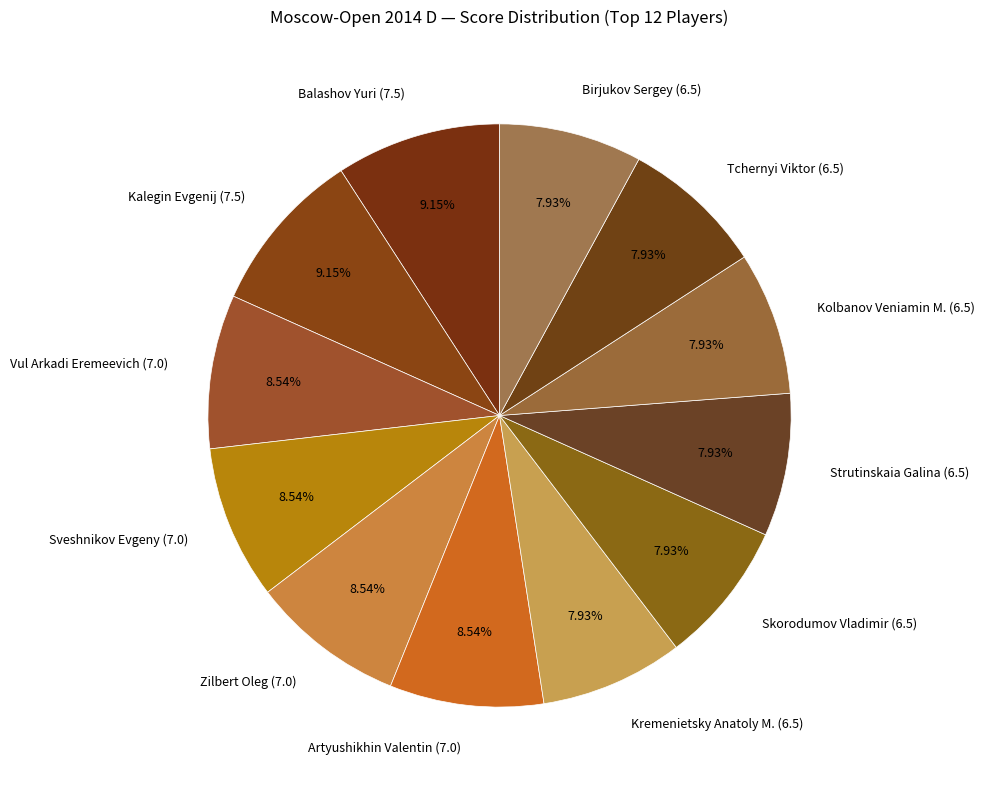

To the nearest percent, what is the combined percentage of Tchernyi Viktor and Artyushikhin Valentin?

16%